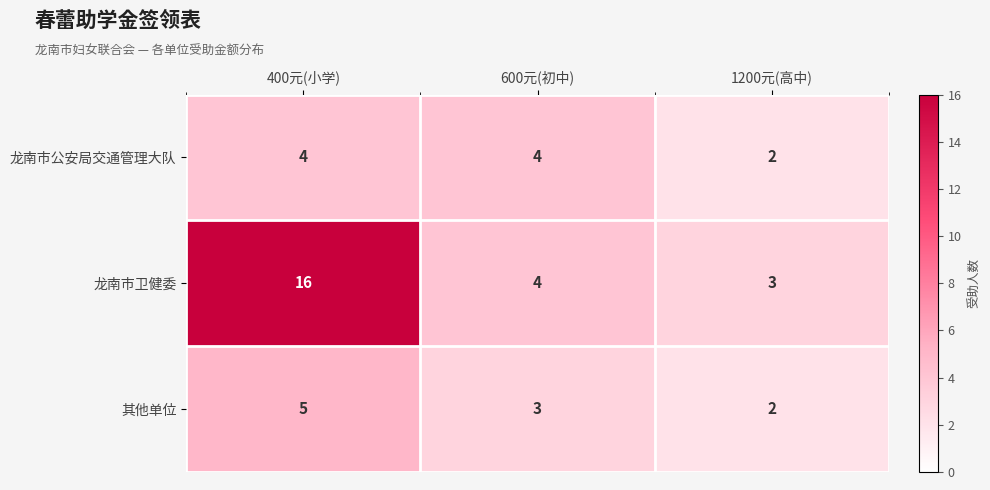

List the series in order of their peak value, highest first.

龙南市卫健委, 其他单位, 龙南市公安局交通管理大队